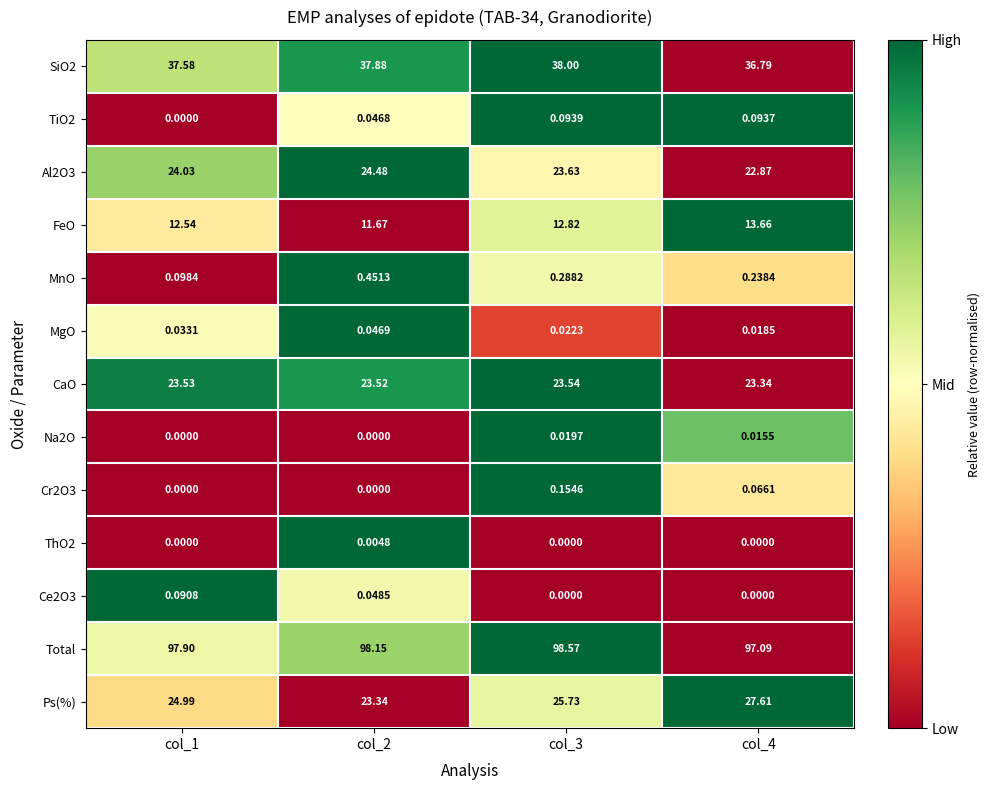

Which series changed the most between col_3 and col_4?

Ps(%)